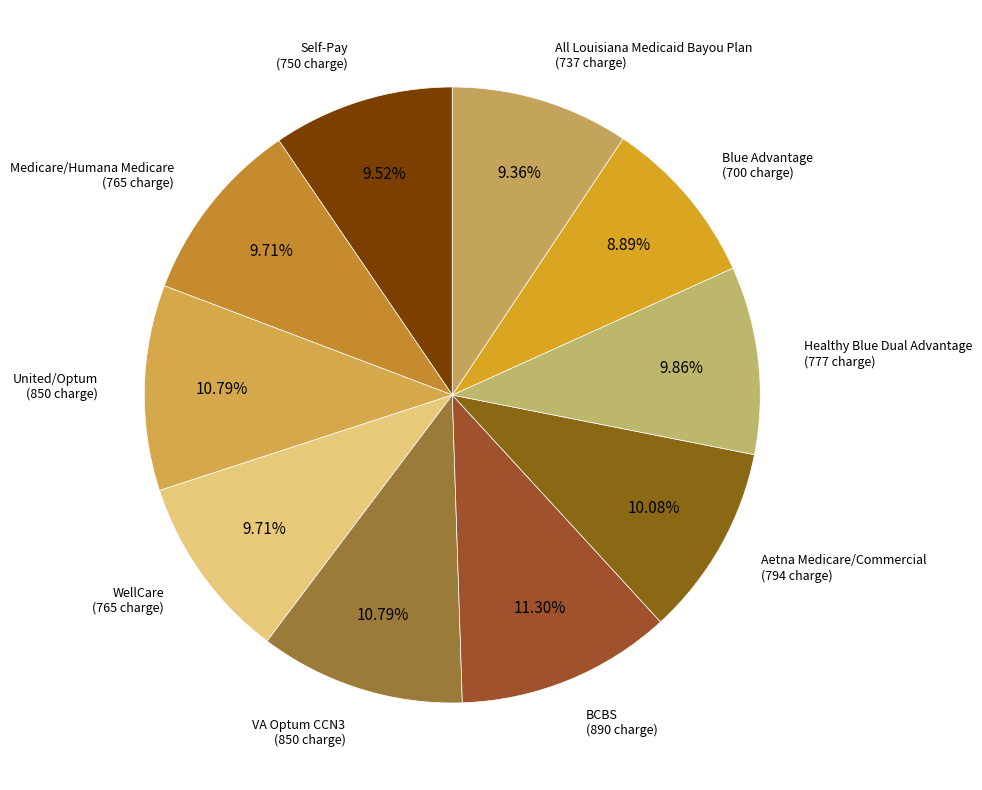

Which slice is the largest?

BCBS